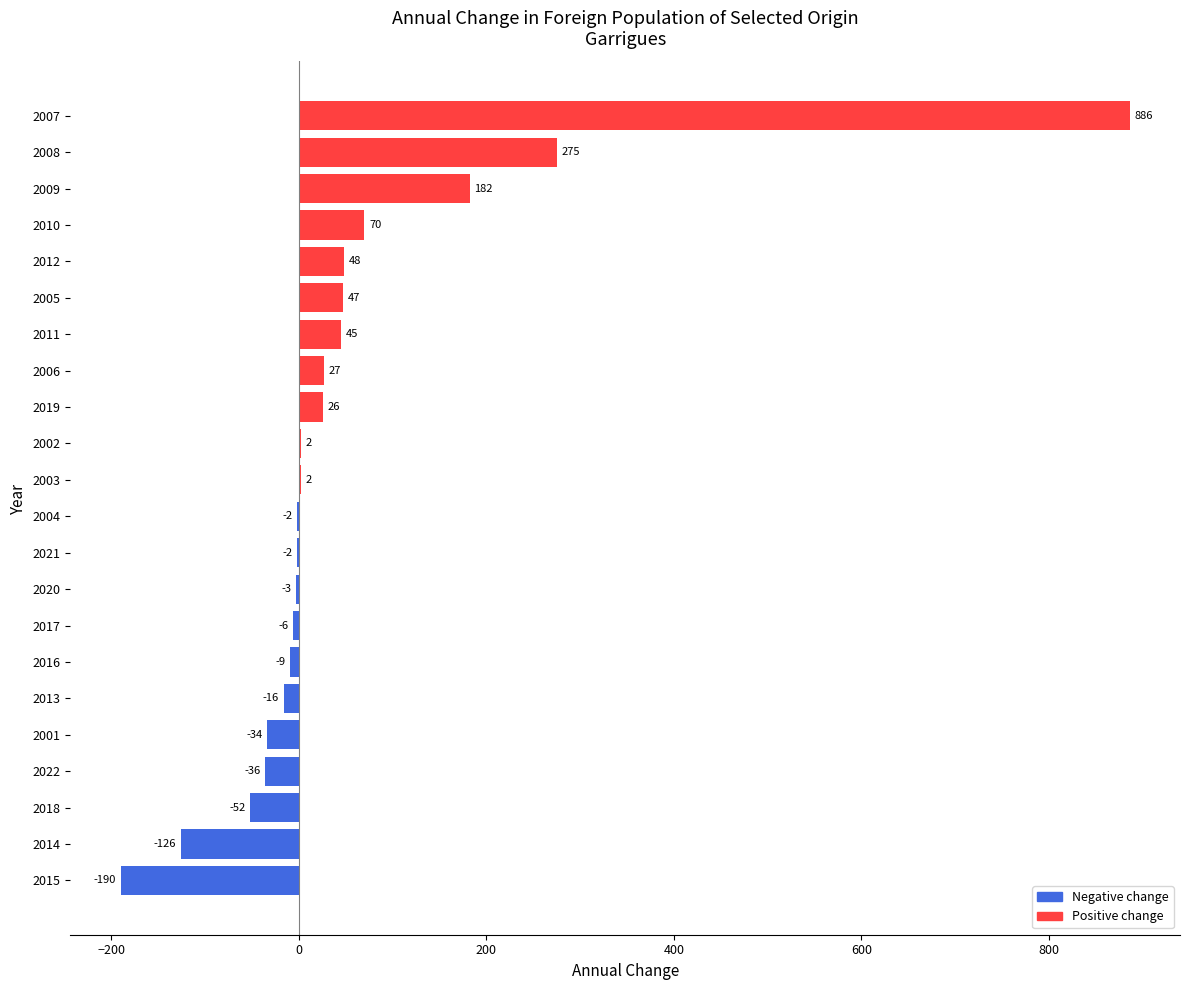

What is the change in value from 2002 to 2009?

+180